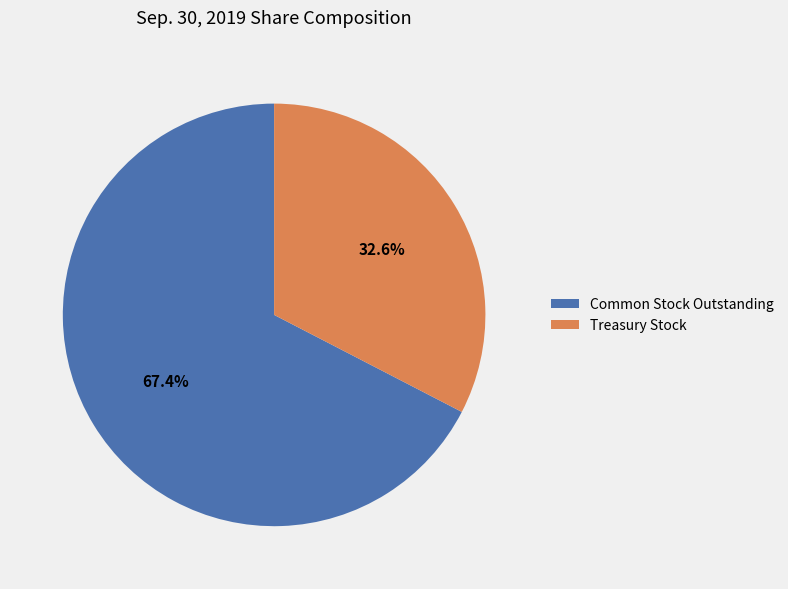

What is the total percentage of Common Stock Outstanding and Treasury Stock?

100.0%